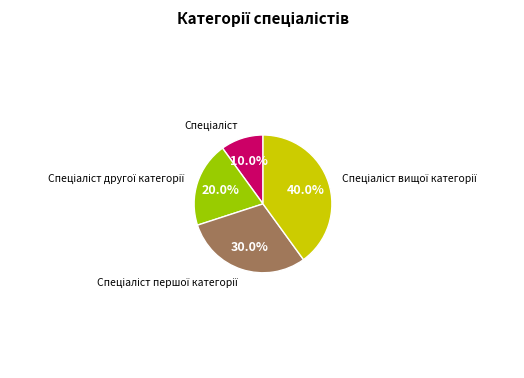

Is there any slice that represents more than half of the pie?

No